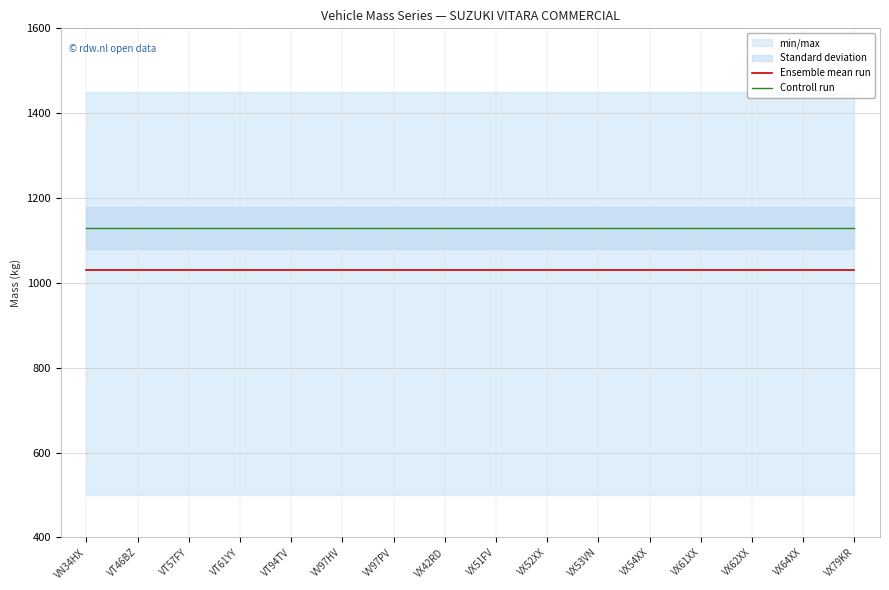

Rank the series at VT57FY from lowest to highest value.

Ensemble mean run, Controll run